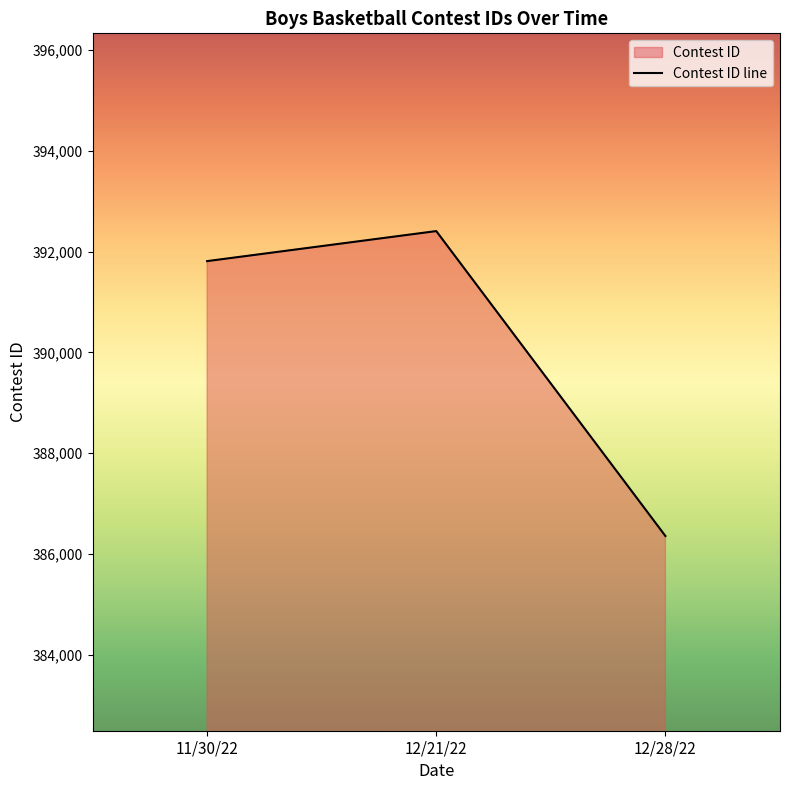

What is the difference between the values at 11/30/22 and 12/21/22?

596